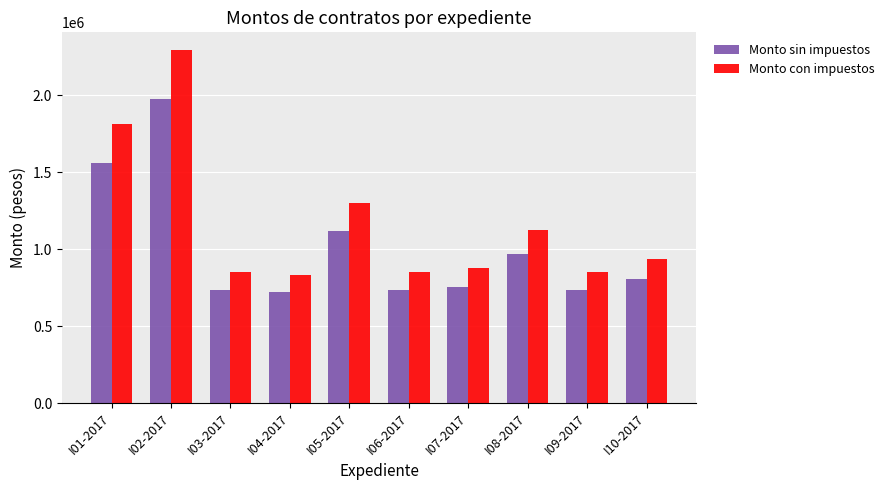

How many data points does each series have?

10